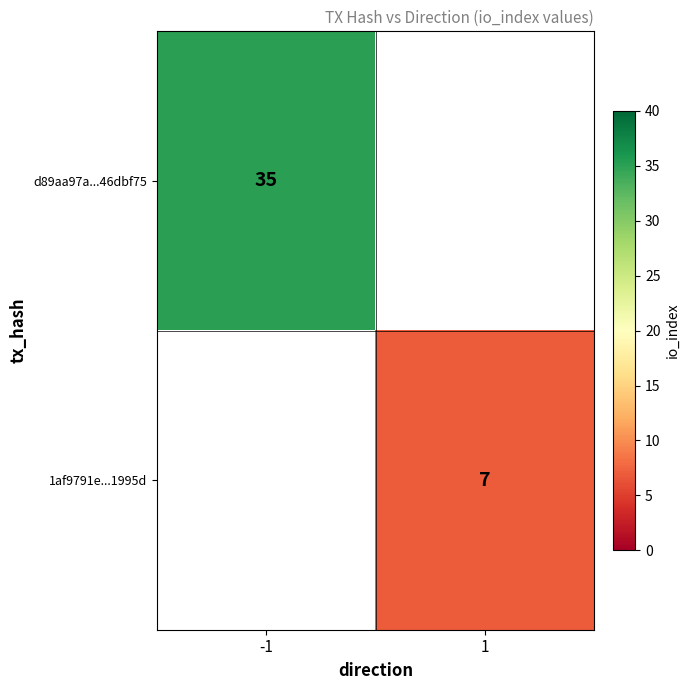

At how many categories does at least one series exceed 24?

1